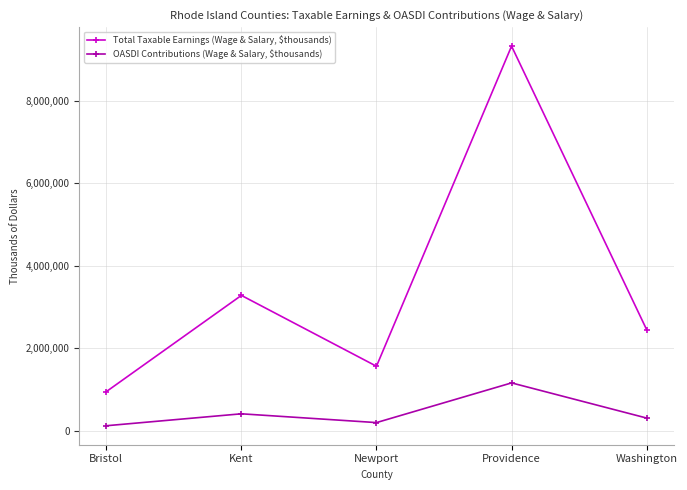

What is the value of the Total Taxable Earnings (Wage & Salary, $thousands) point at the 3rd from the left?

1560501